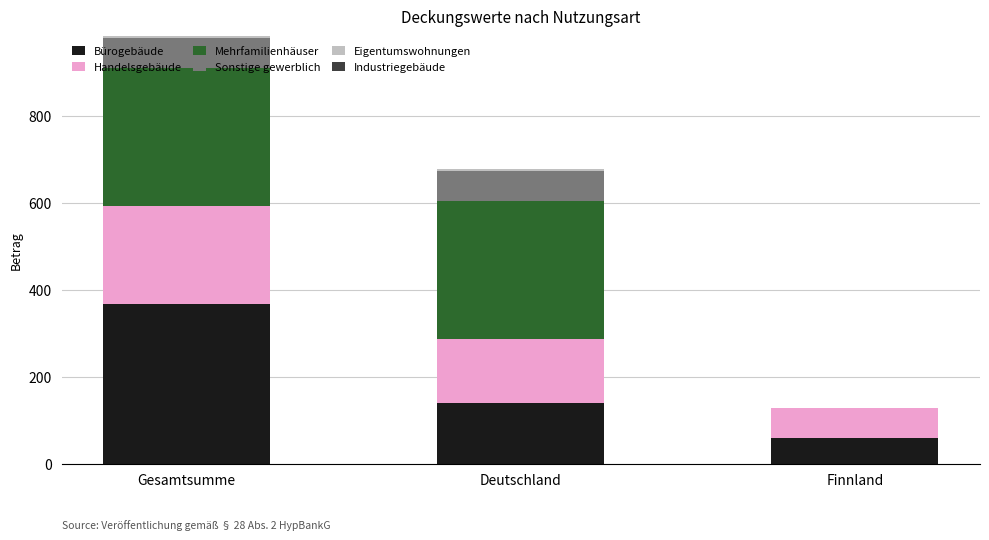

Does the chart contain stacked bars?

Yes